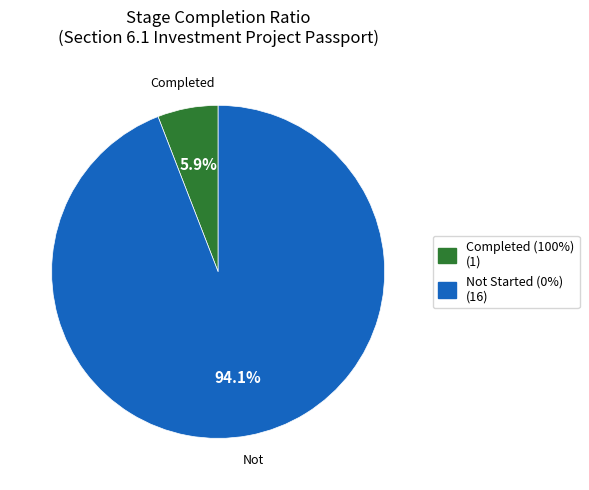

How many slices are in this pie chart?

2